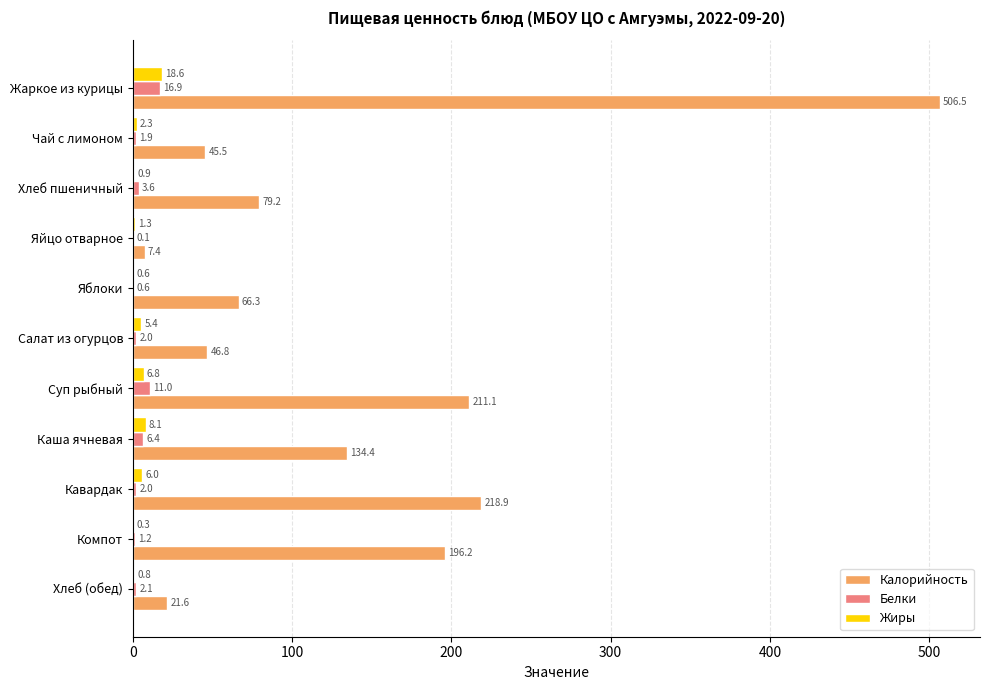

Which series has the widest spread of values?

Калорийность